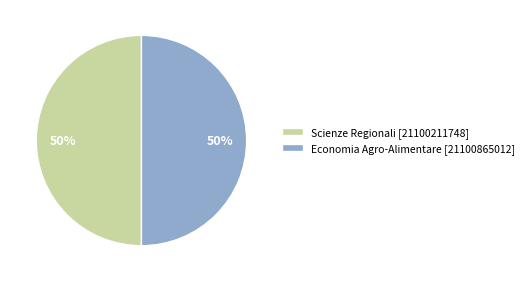

To the nearest percent, what percentage of the pie is Scienze Regionali?

50%